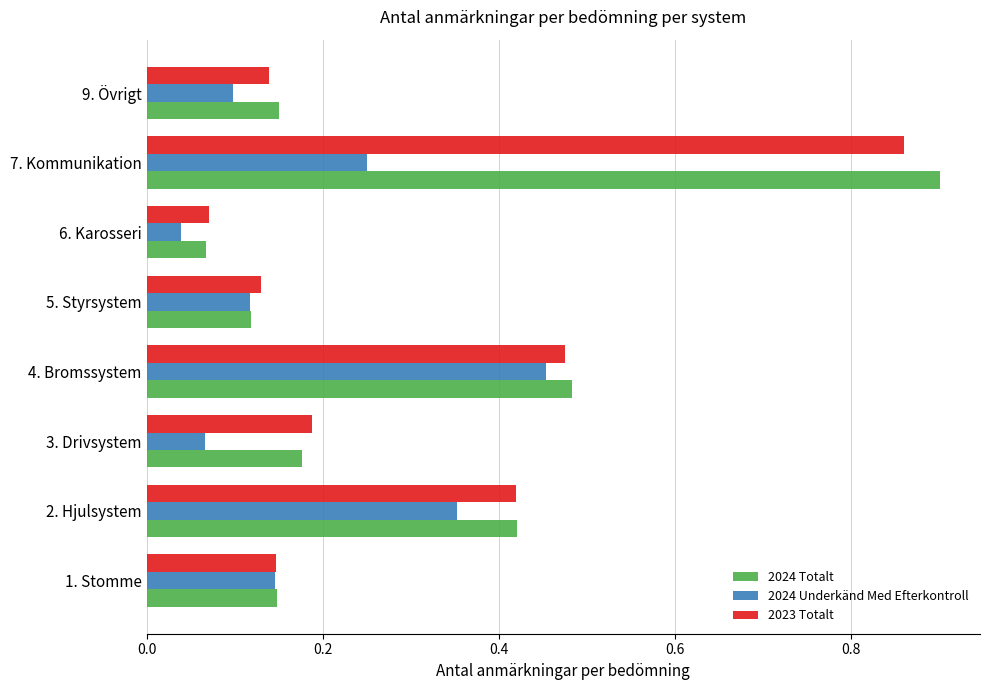

What is the difference between the maximum and minimum values in the 2024 Totalt series?

0.8